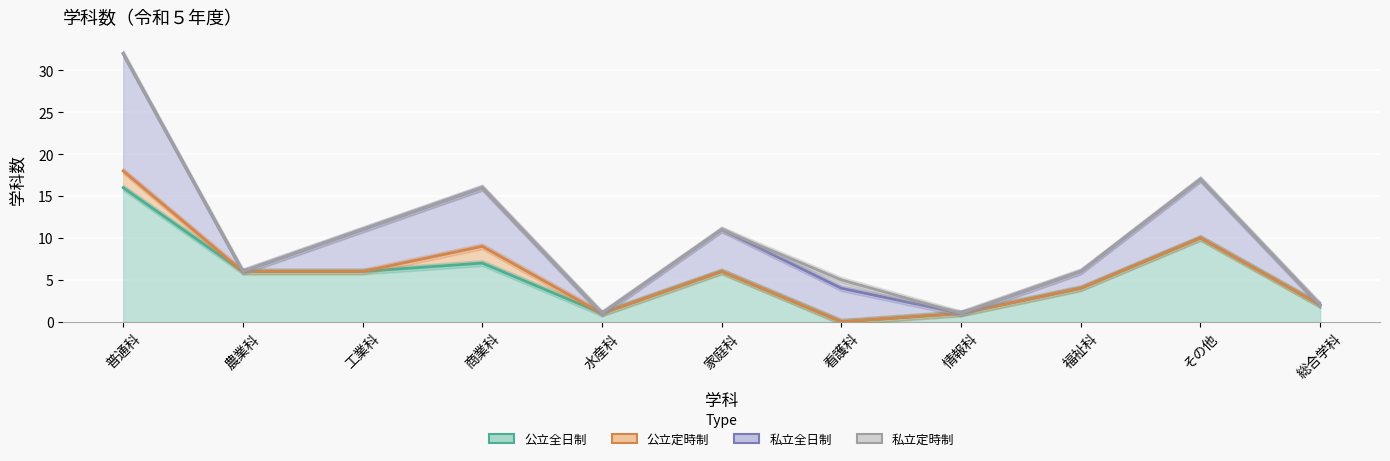

Which series has the largest total across all categories?

公立全日制